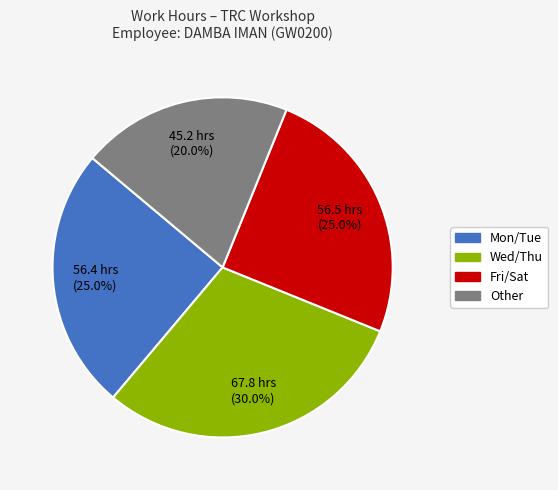

Is there a majority slice in this chart?

No